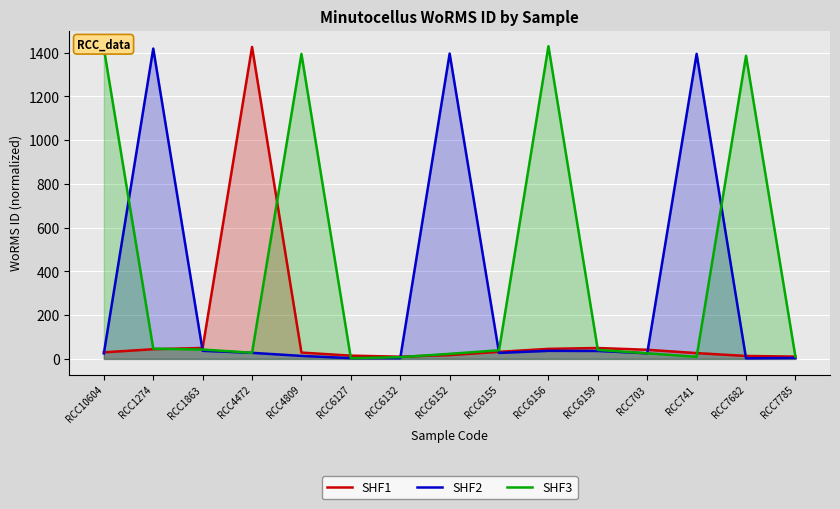

Which series has the largest range (max minus min)?

SHF3